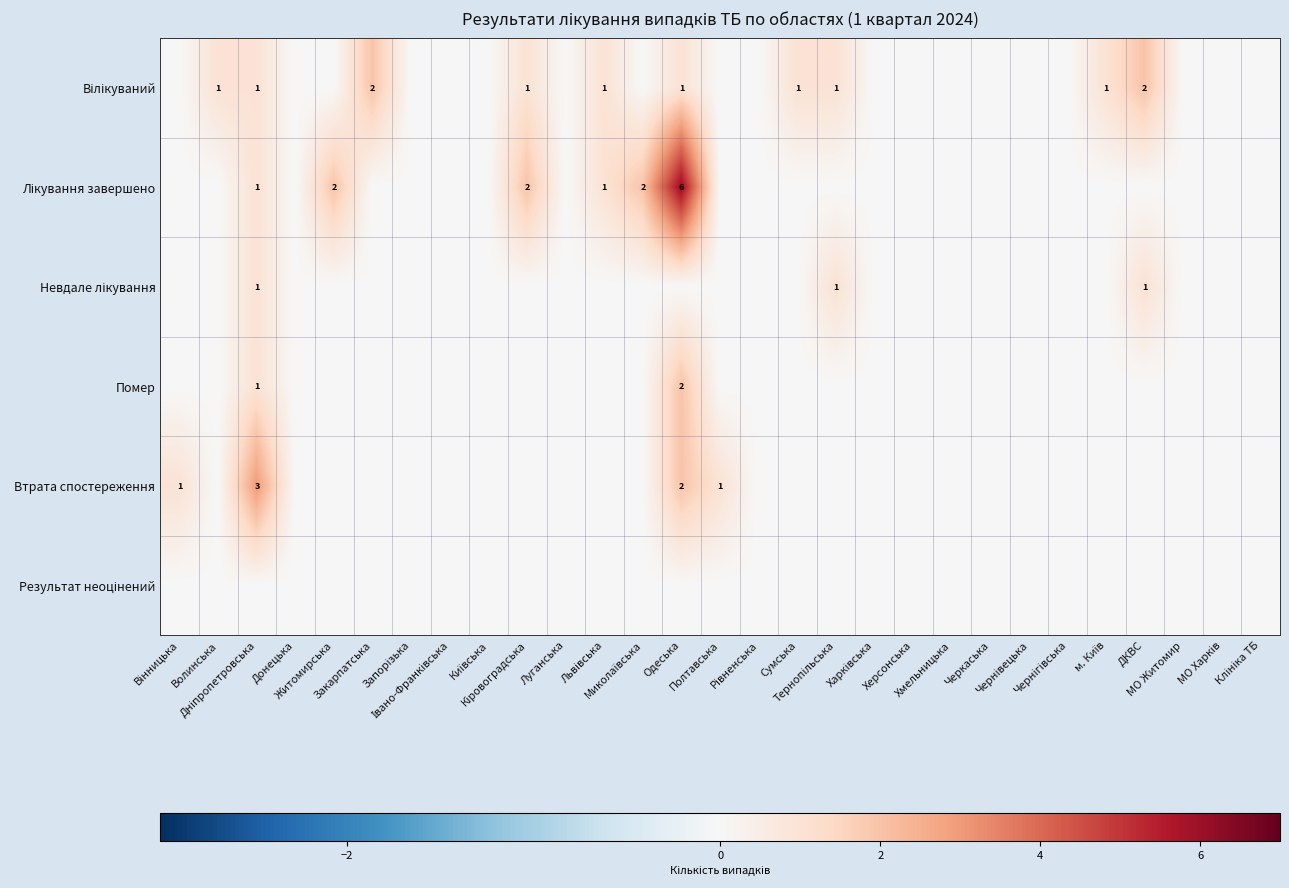

How many categories are shown in the chart?

29